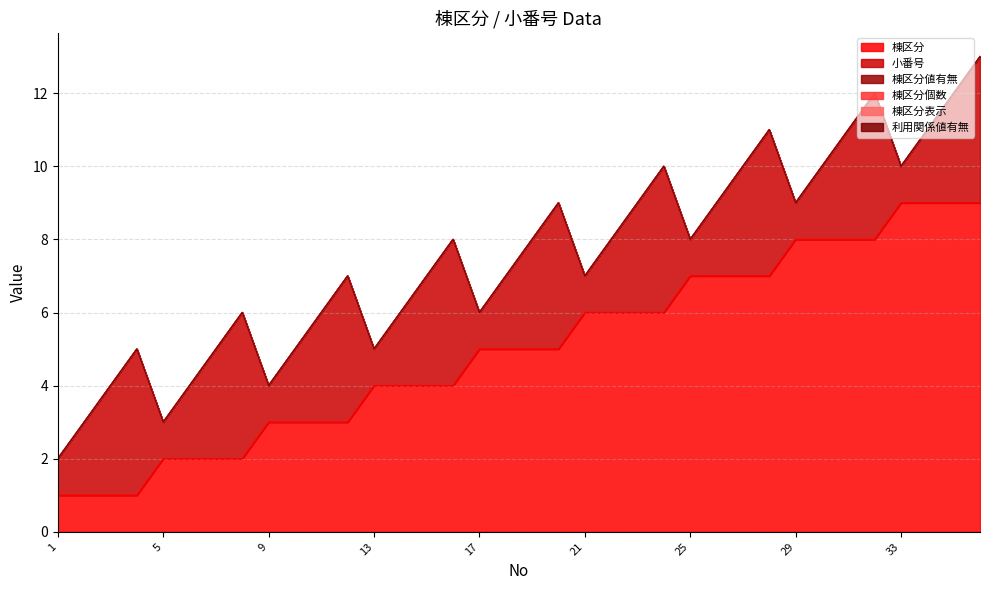

Does the chart display data point markers on the line(s)?

No